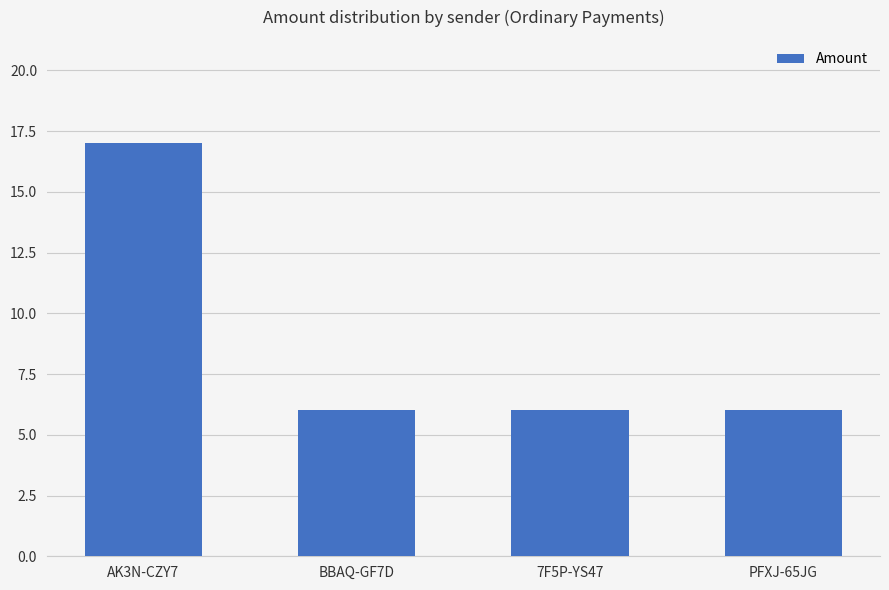

Reading left to right, what are all the values shown in this chart?

AK3N-CZY7=17	BBAQ-GF7D=6	7F5P-YS47=6	PFXJ-65JG=6